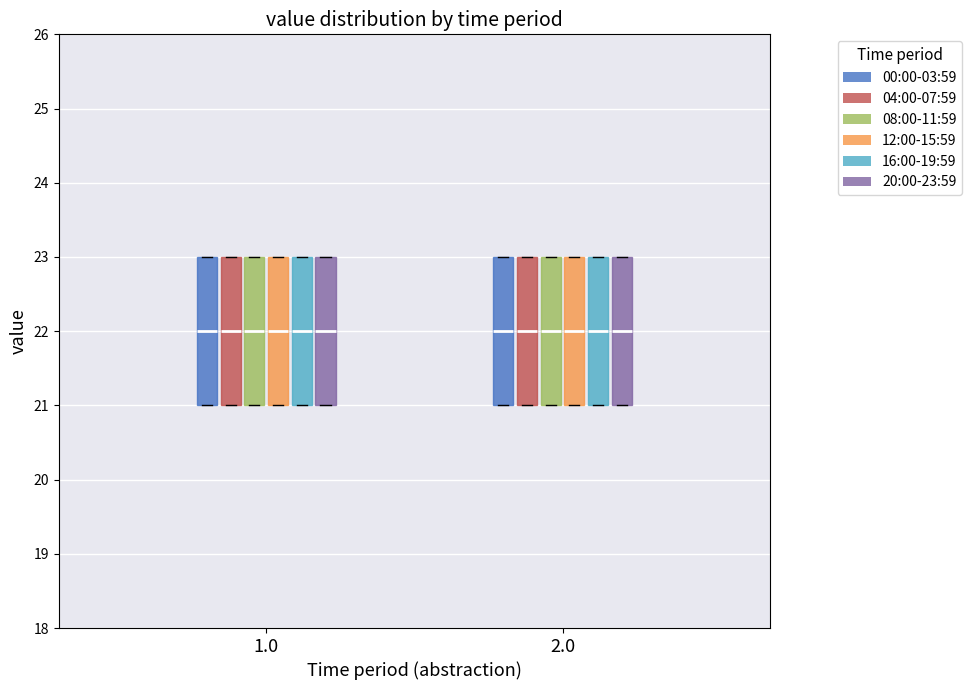

Reading left to right, transcribe this box plot: for each box, give where its median line is, the range the box spans, and where its two whiskers end, as read against the y-axis. The values are not printed on the chart, so give them approximately, as read against the axis.

1.0 (00:00-03:59): median 22, box 21 to 23, whiskers 21 to 23
1.0 (04:00-07:59): median 22, box 21 to 23, whiskers 21 to 23
1.0 (08:00-11:59): median 22, box 21 to 23, whiskers 21 to 23
1.0 (12:00-15:59): median 22, box 21 to 23, whiskers 21 to 23
1.0 (16:00-19:59): median 22, box 21 to 23, whiskers 21 to 23
1.0 (20:00-23:59): median 22, box 21 to 23, whiskers 21 to 23
2.0 (00:00-03:59): median 22, box 21 to 23, whiskers 21 to 23
2.0 (04:00-07:59): median 22, box 21 to 23, whiskers 21 to 23
2.0 (08:00-11:59): median 22, box 21 to 23, whiskers 21 to 23
2.0 (12:00-15:59): median 22, box 21 to 23, whiskers 21 to 23
2.0 (16:00-19:59): median 22, box 21 to 23, whiskers 21 to 23
2.0 (20:00-23:59): median 22, box 21 to 23, whiskers 21 to 23